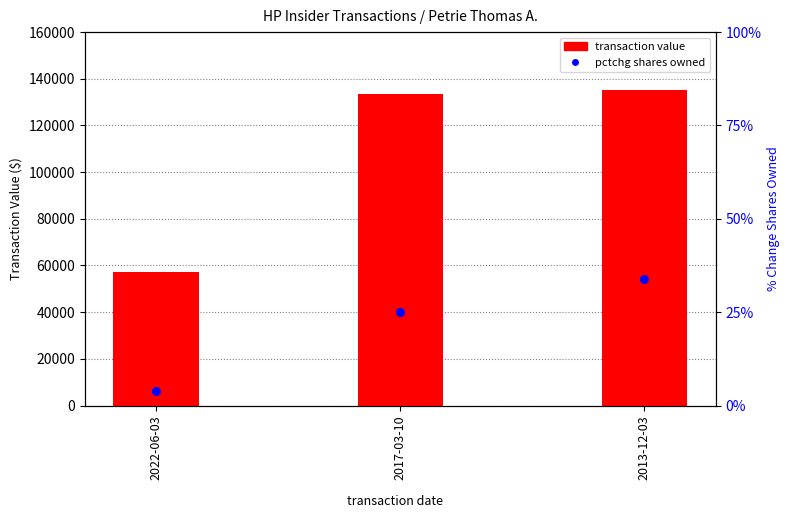

What is the total value across all series at 2017-03-10?

133700